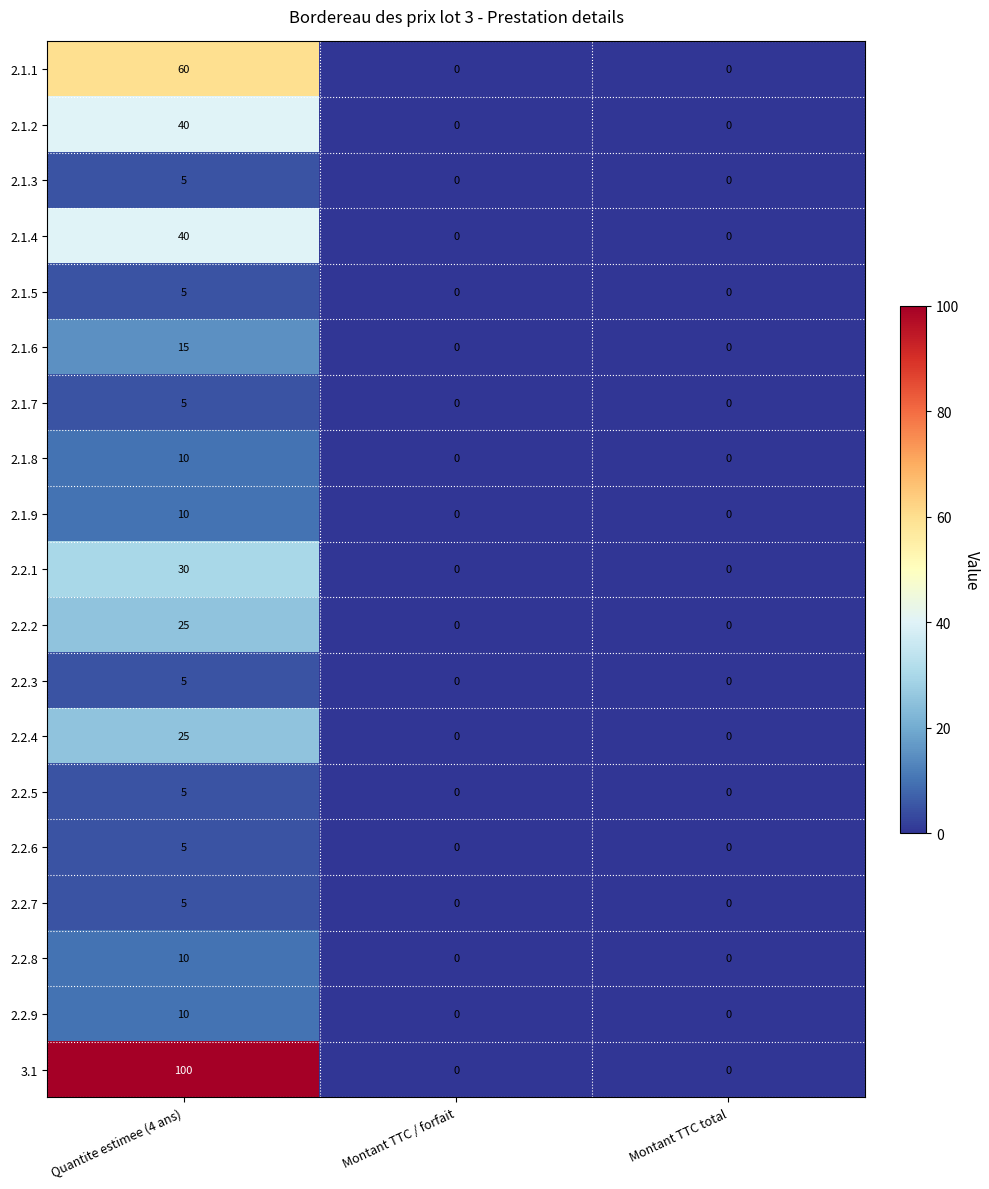

How many distinct data groups are displayed?

19